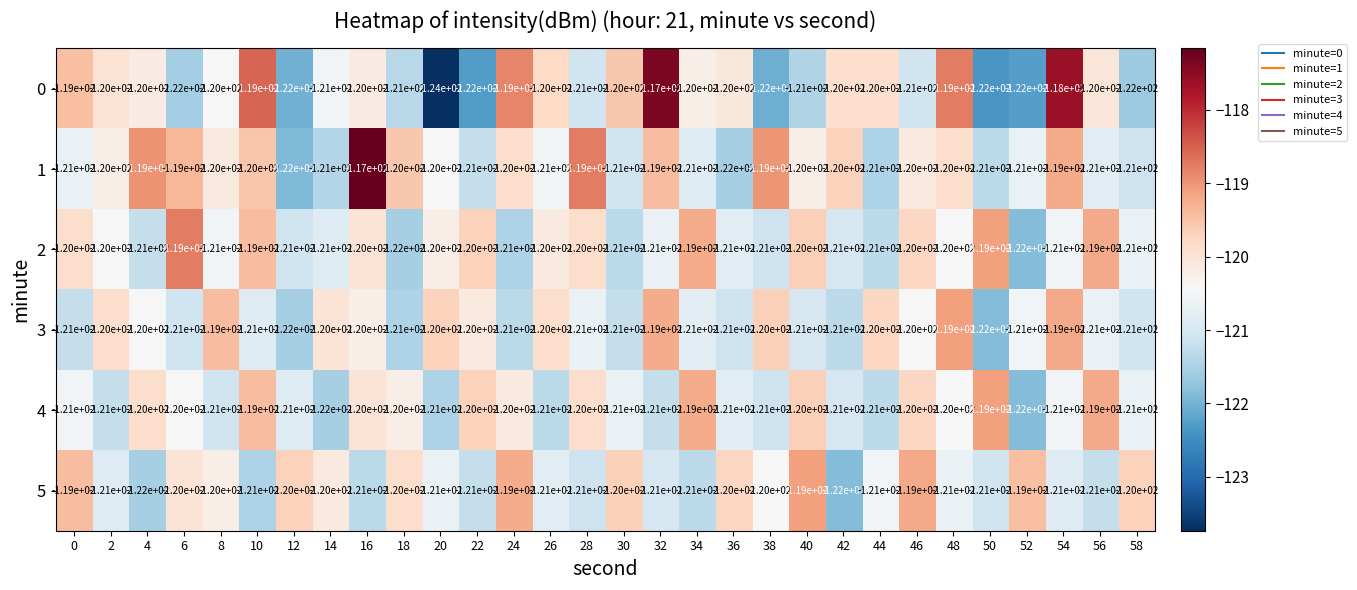

True or false: 3 has a value of -164 at 48.

False